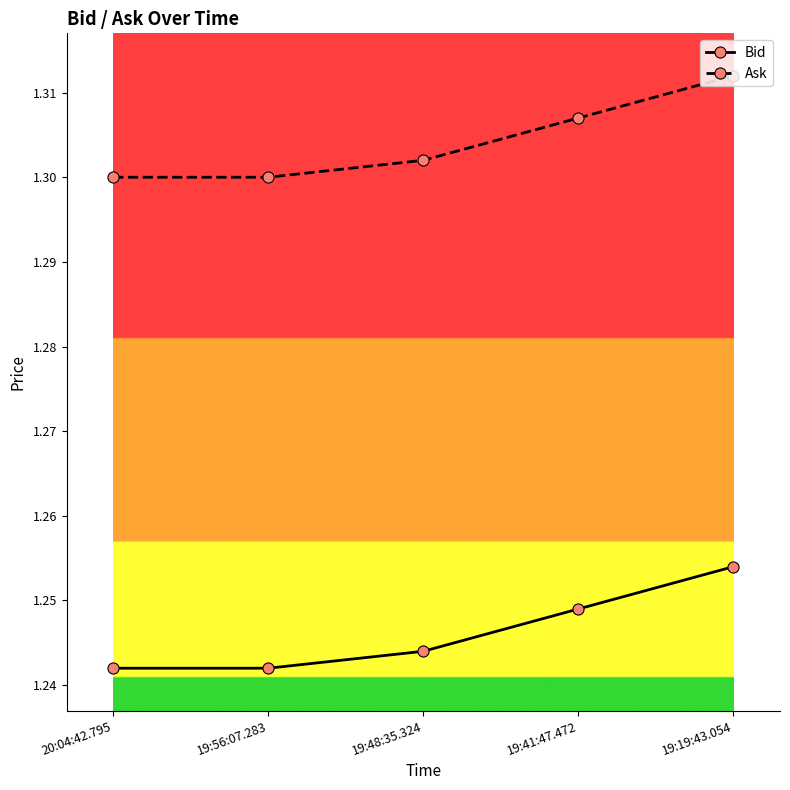

How many Bid values are between 1 and 2?

5